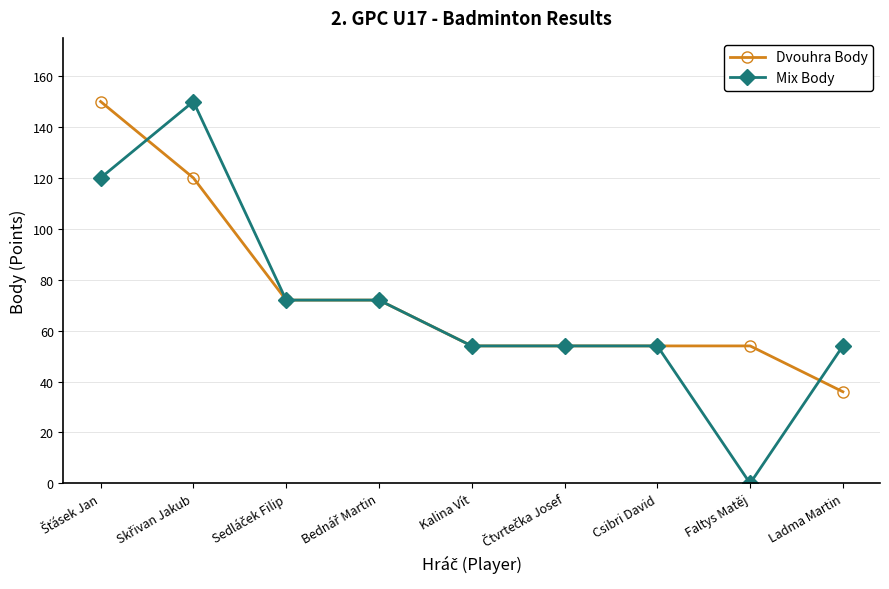

What is the total value across all series at Ladma Martin?

90